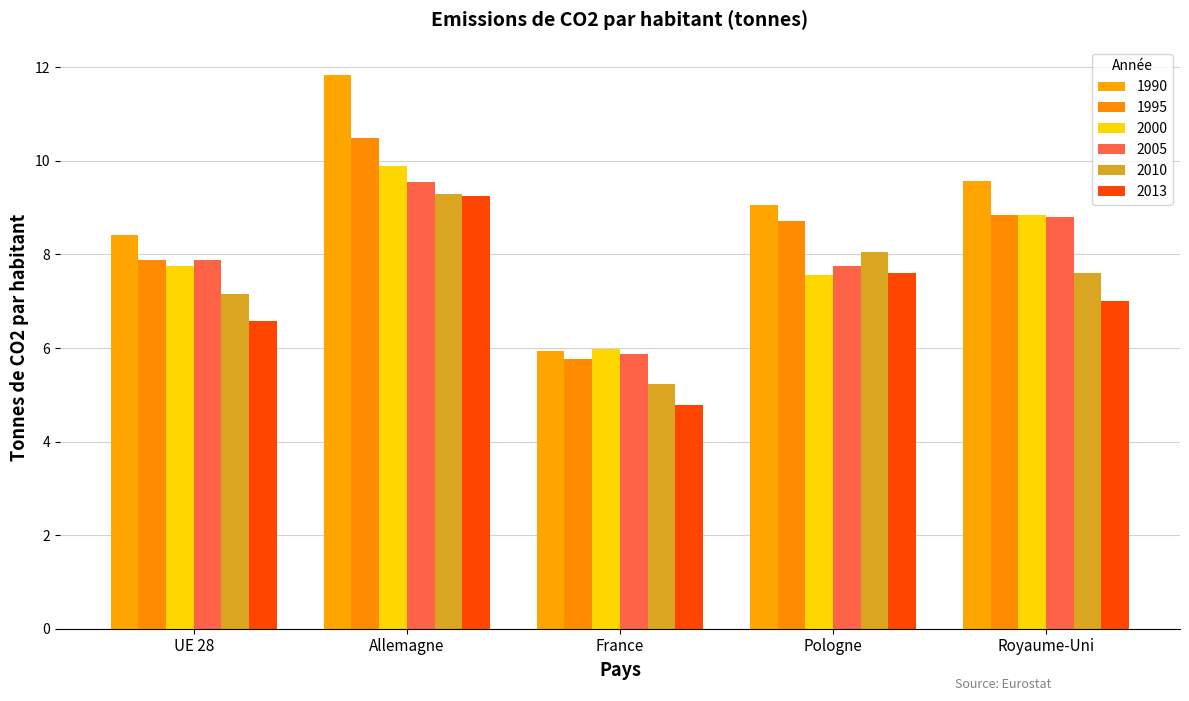

What is the label of the 5th bar from the right?

UE 28